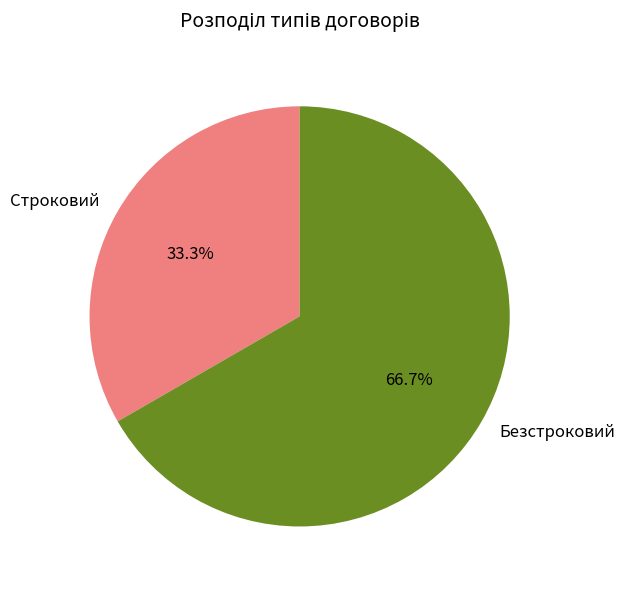

Rank the categories by value from highest to lowest.

Безстроковий, Строковий